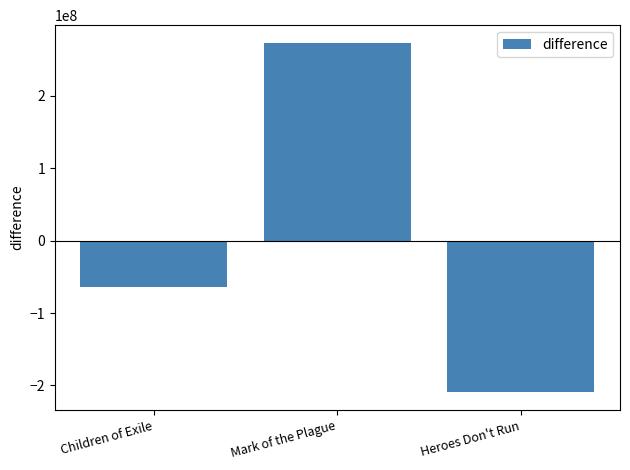

The chart shows a value of -88238410.6 at Children of Exile. True or false?

False